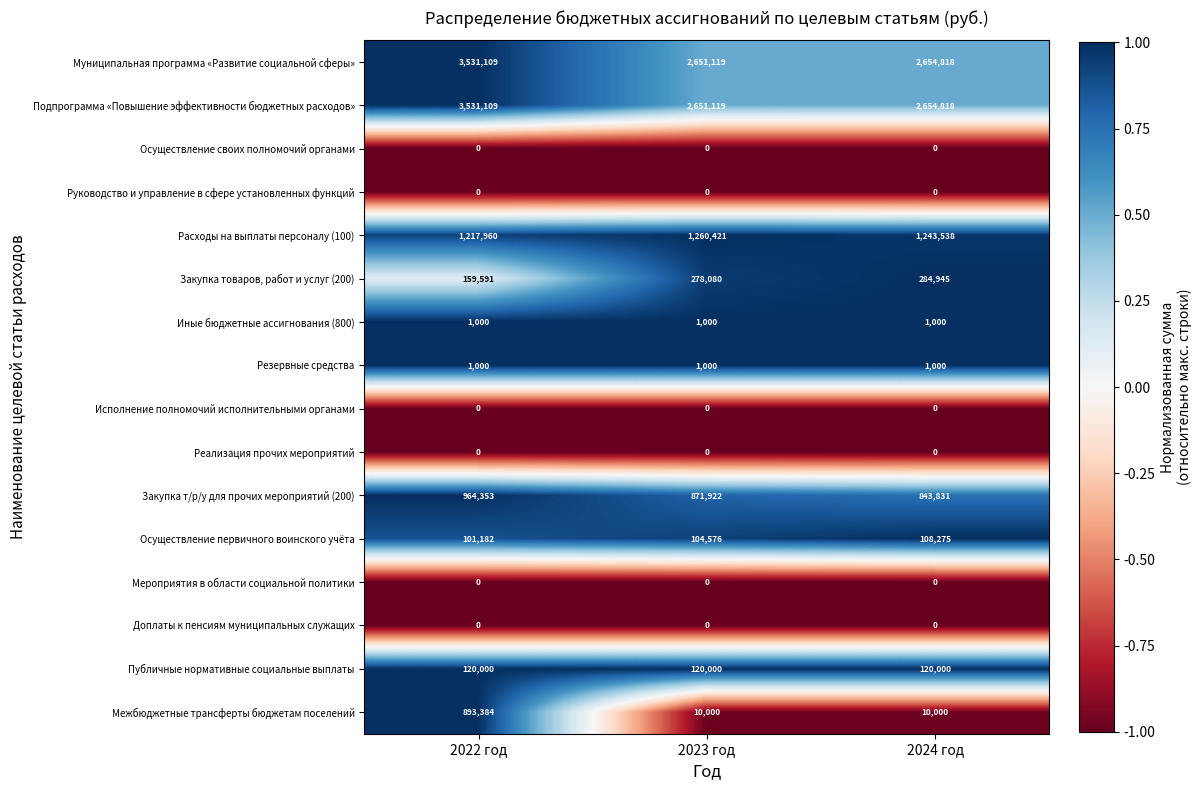

Which series changed the most between 2022 год and 2024 год?

Межбюджетные трансферты бюджетам поселений